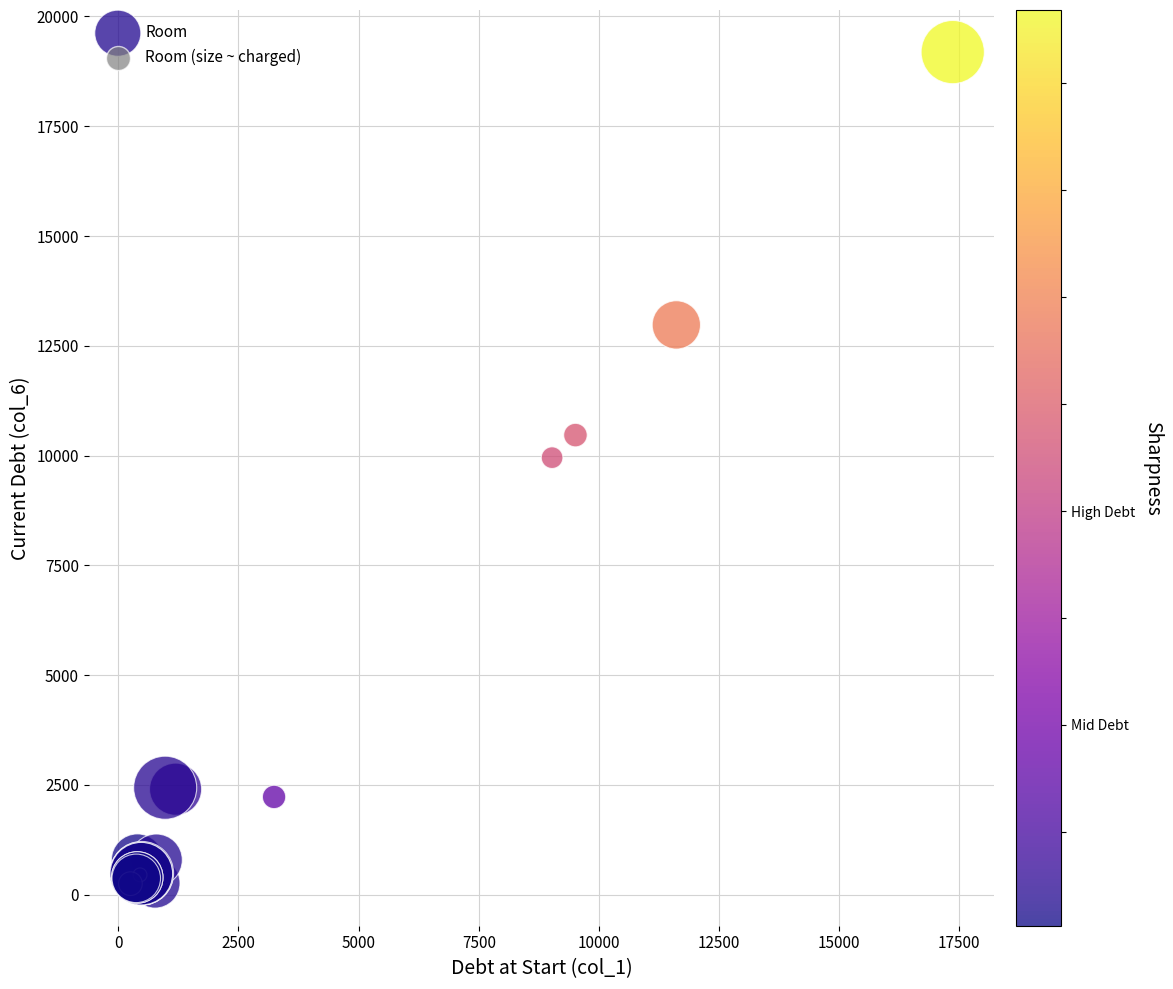

What Y value in the scatter plot is closest to 9714?

9952.3